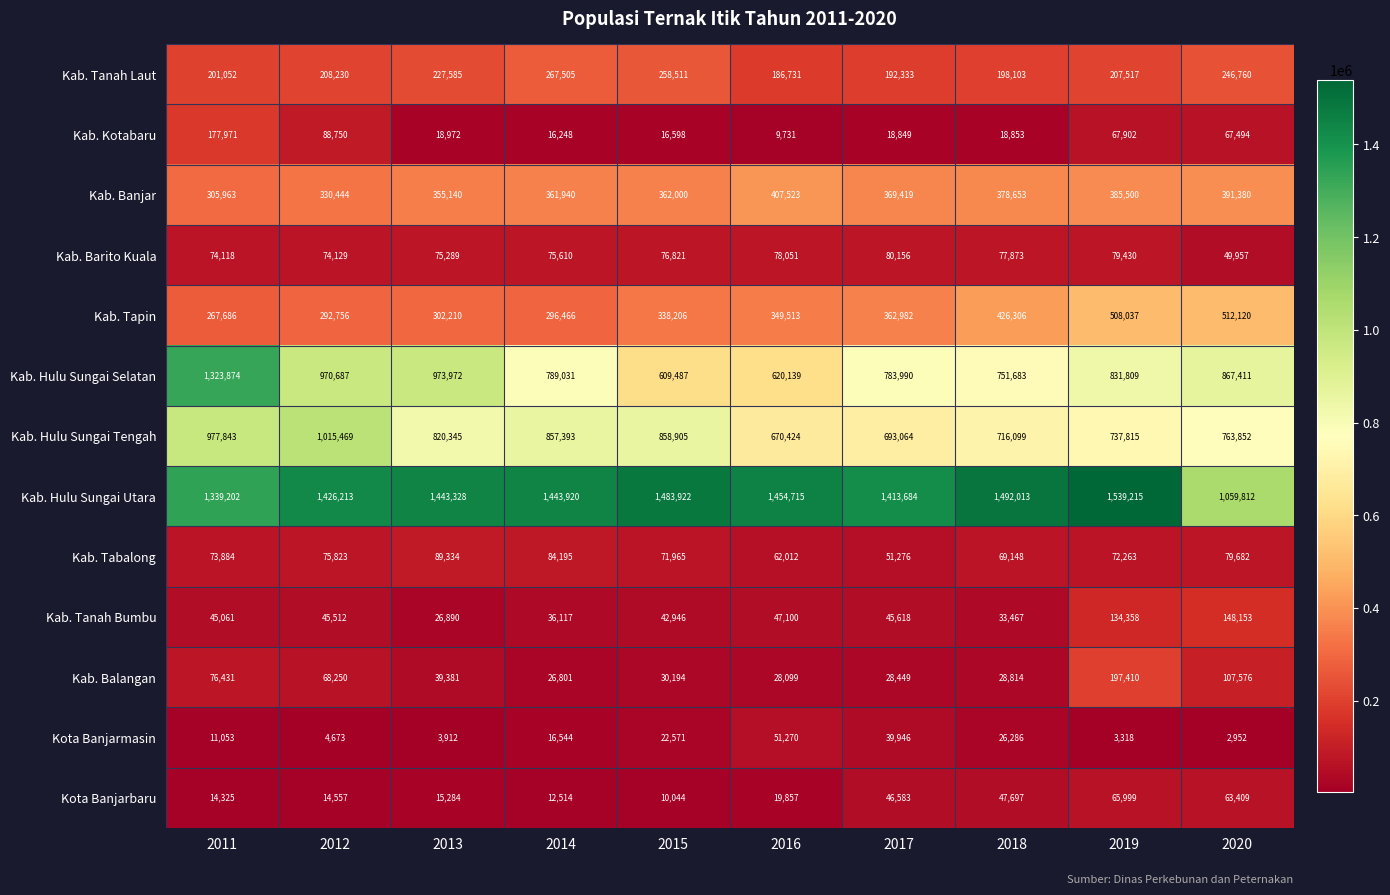

Rank the series at 2017 from lowest to highest value.

Kab. Kotabaru, Kab. Balangan, Kota Banjarmasin, Kab. Tanah Bumbu, Kota Banjarbaru, Kab. Tabalong, Kab. Barito Kuala, Kab. Tanah Laut, Kab. Tapin, Kab. Banjar, Kab. Hulu Sungai Tengah, Kab. Hulu Sungai Selatan, Kab. Hulu Sungai Utara